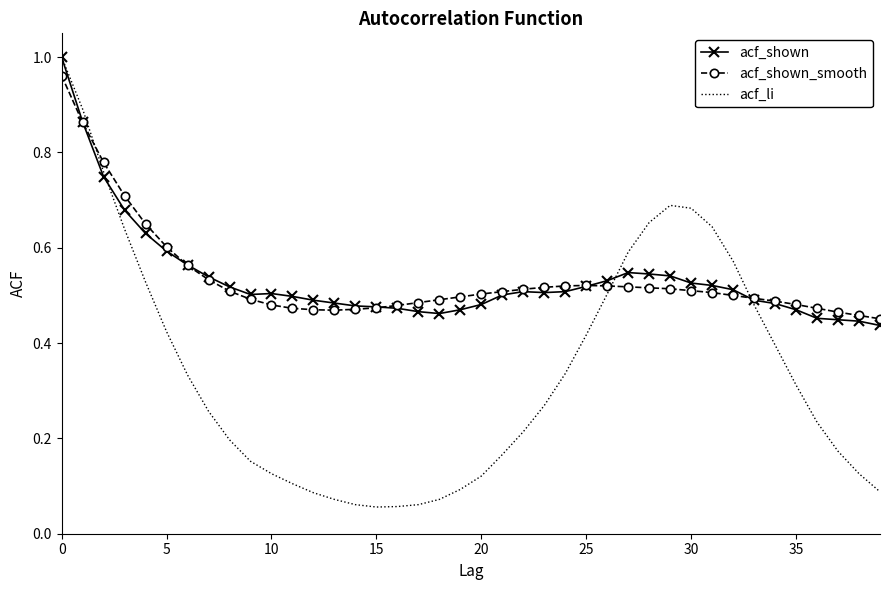

Which series has the largest range (max minus min)?

acf_li